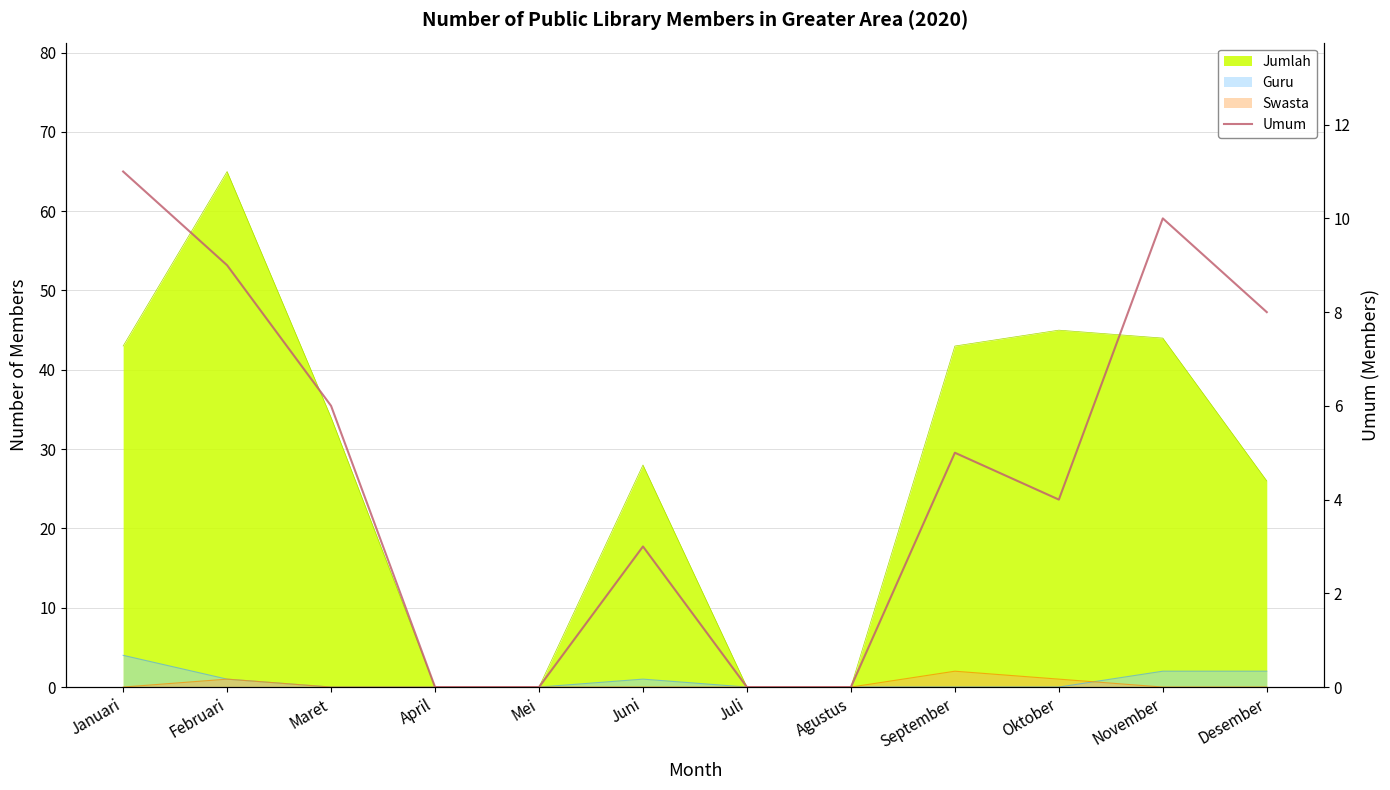

Rank the categories by value from highest to lowest.

Januari, November, Februari, Desember, Maret, September, Oktober, Juni, April, Mei, Juli, Agustus